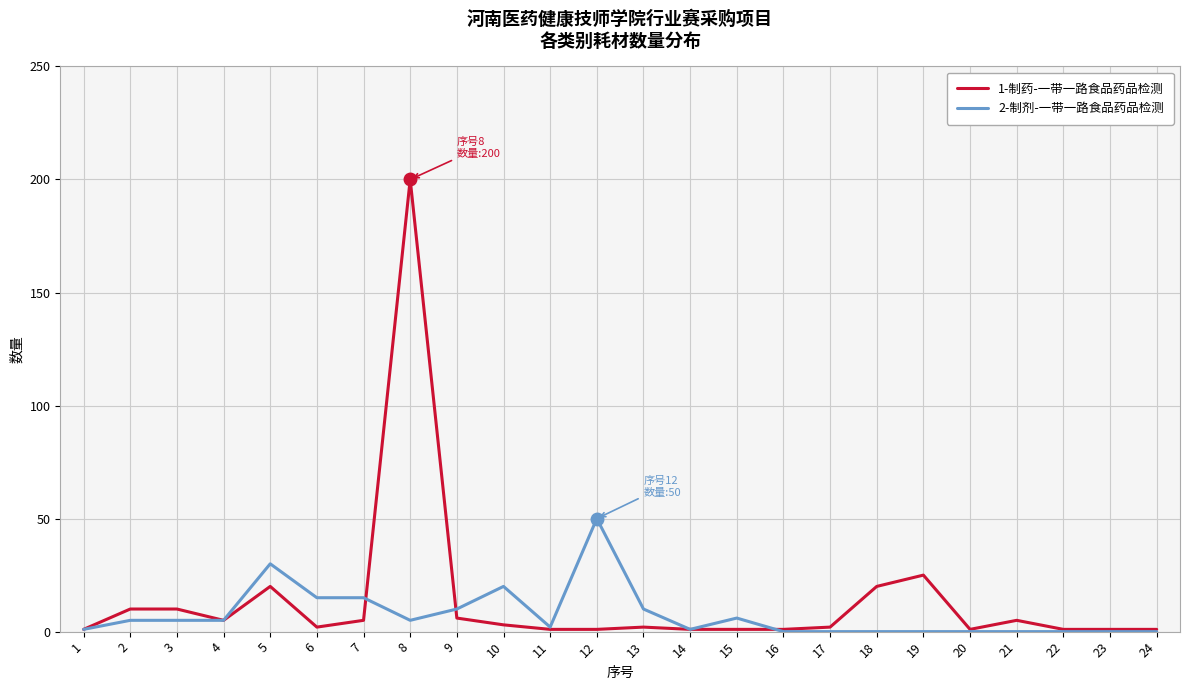

What is the difference between the maximum and minimum values in the 1-制药-一带一路食品药品检测 series?

199